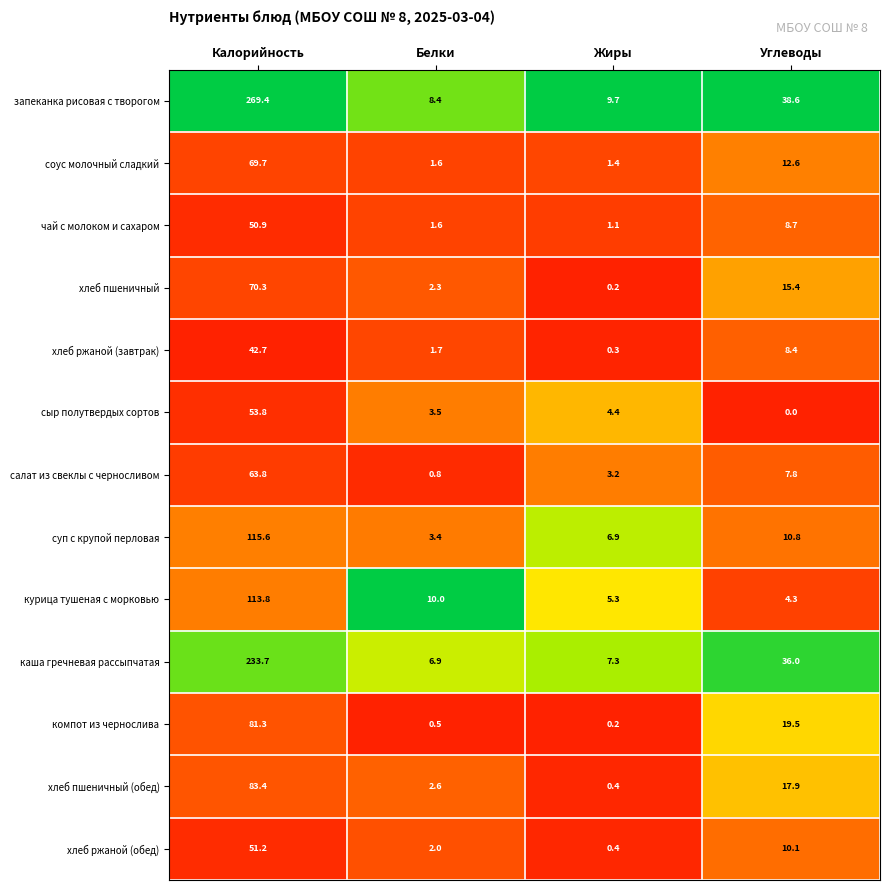

At Углеводы, list the series in order from largest to smallest.

запеканка рисовая с творогом, каша гречневая рассыпчатая, компот из чернослива, хлеб пшеничный (обед), хлеб пшеничный, соус молочный сладкий, суп с крупой перловая, хлеб ржаной (обед), чай с молоком и сахаром, хлеб ржаной (завтрак), салат из свеклы с черносливом, курица тушеная с морковью, сыр полутвердых сортов